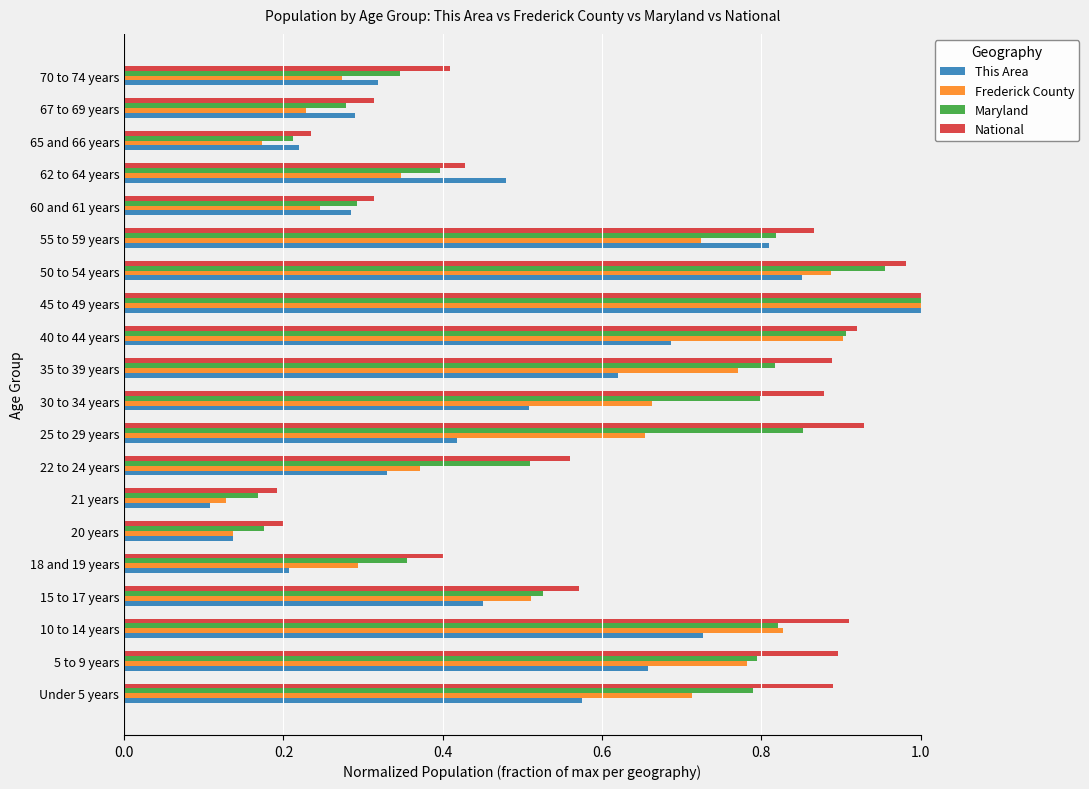

Is it true that Frederick County equals 0.2 at 65 and 66 years?

True